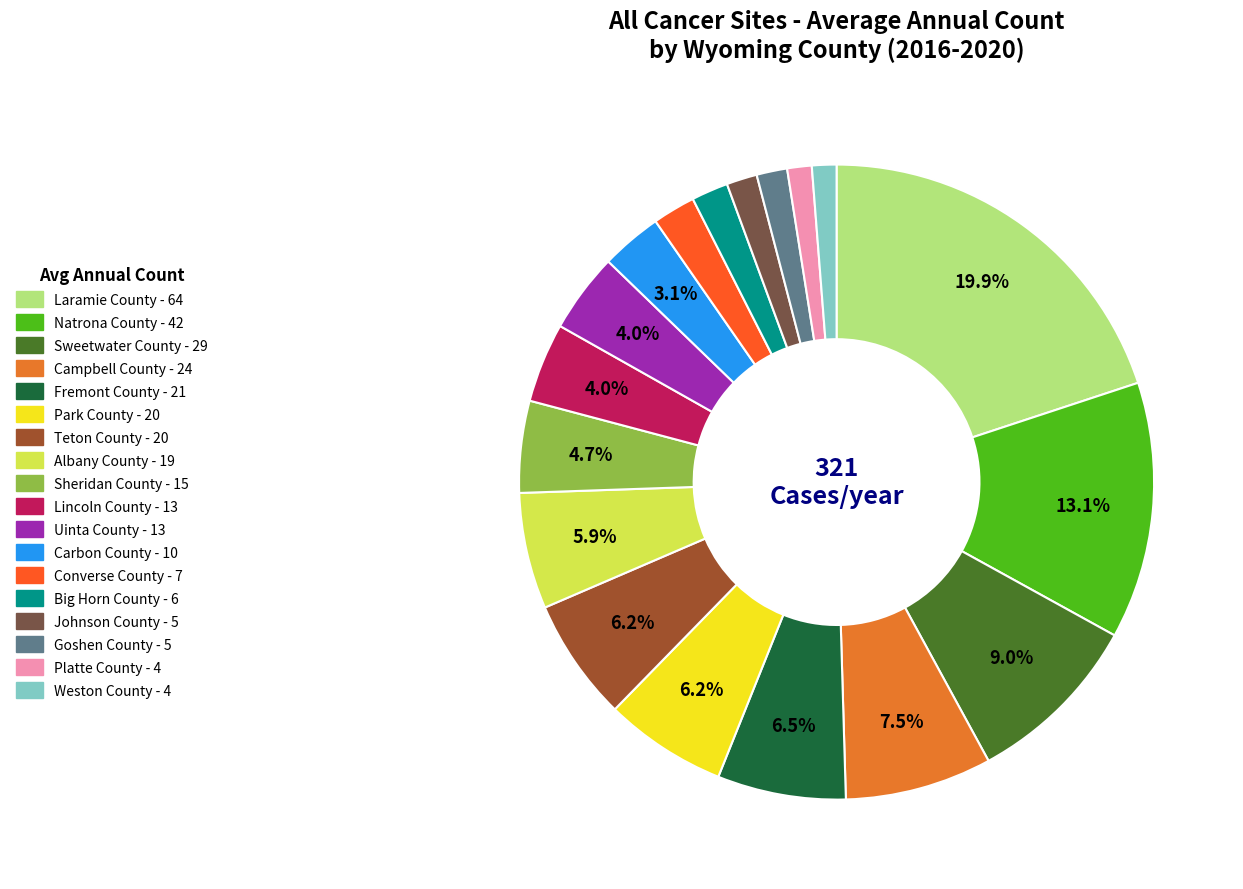

To the nearest percent, what is the difference between the largest and smallest slice percentages?

19%